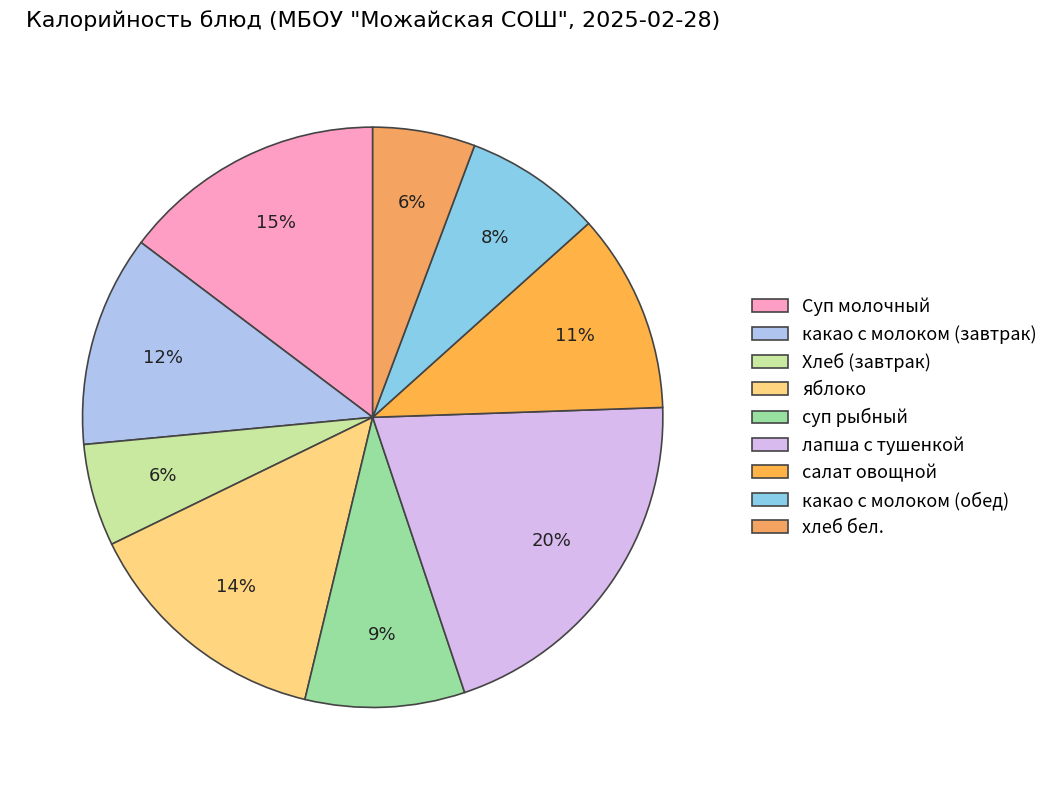

Is it true that хлеб бел. is 1% of the pie?

False